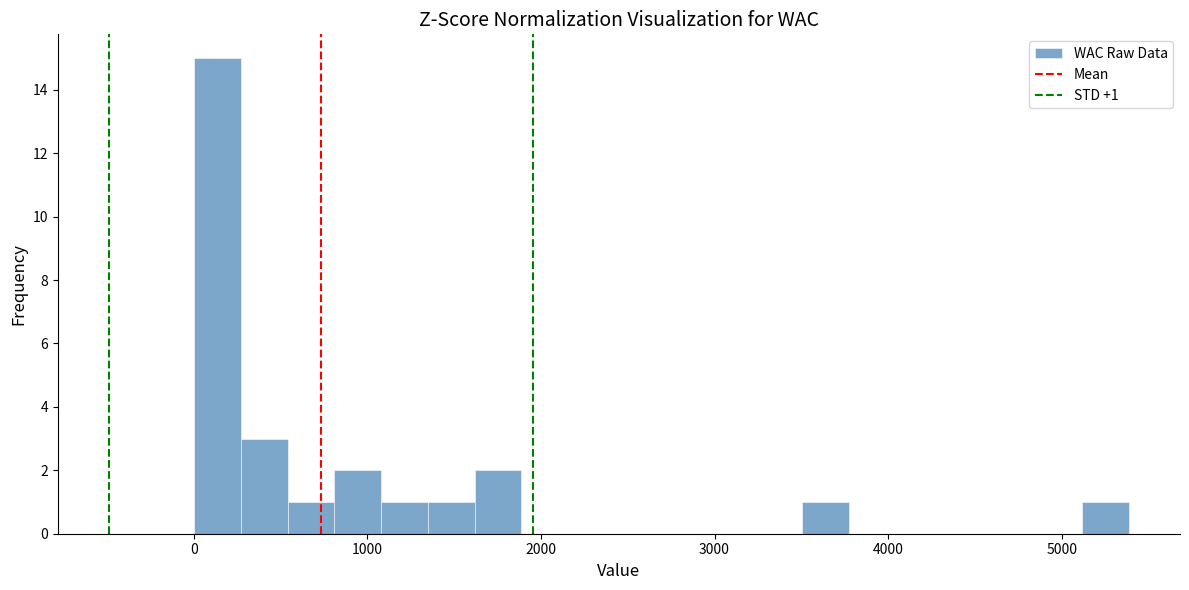

Around what value on the x-axis is the tallest bar? Give the approximate position of its centre, as read against the axis.

100